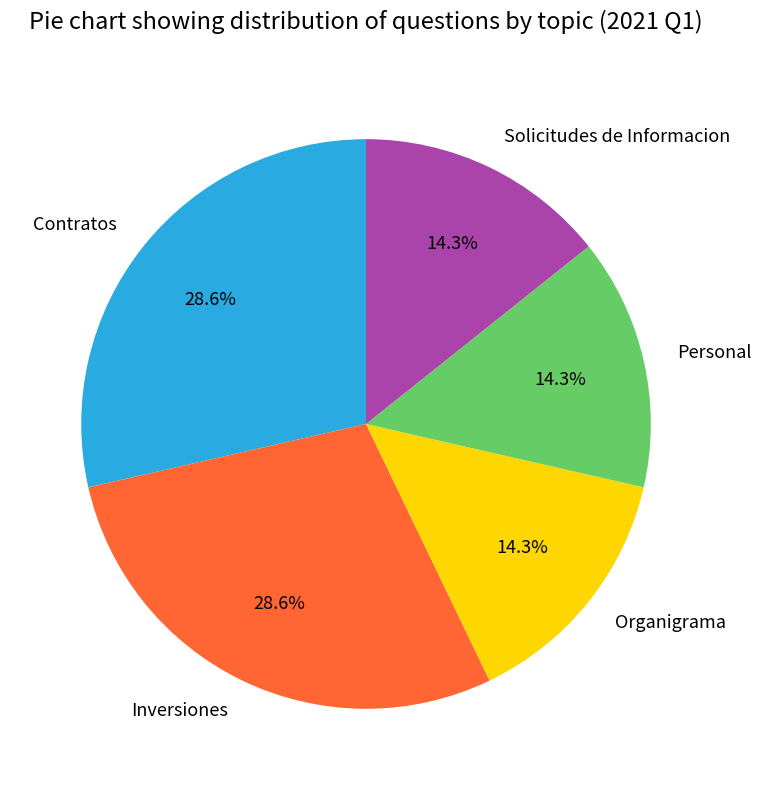

How many slices are in this pie chart?

5